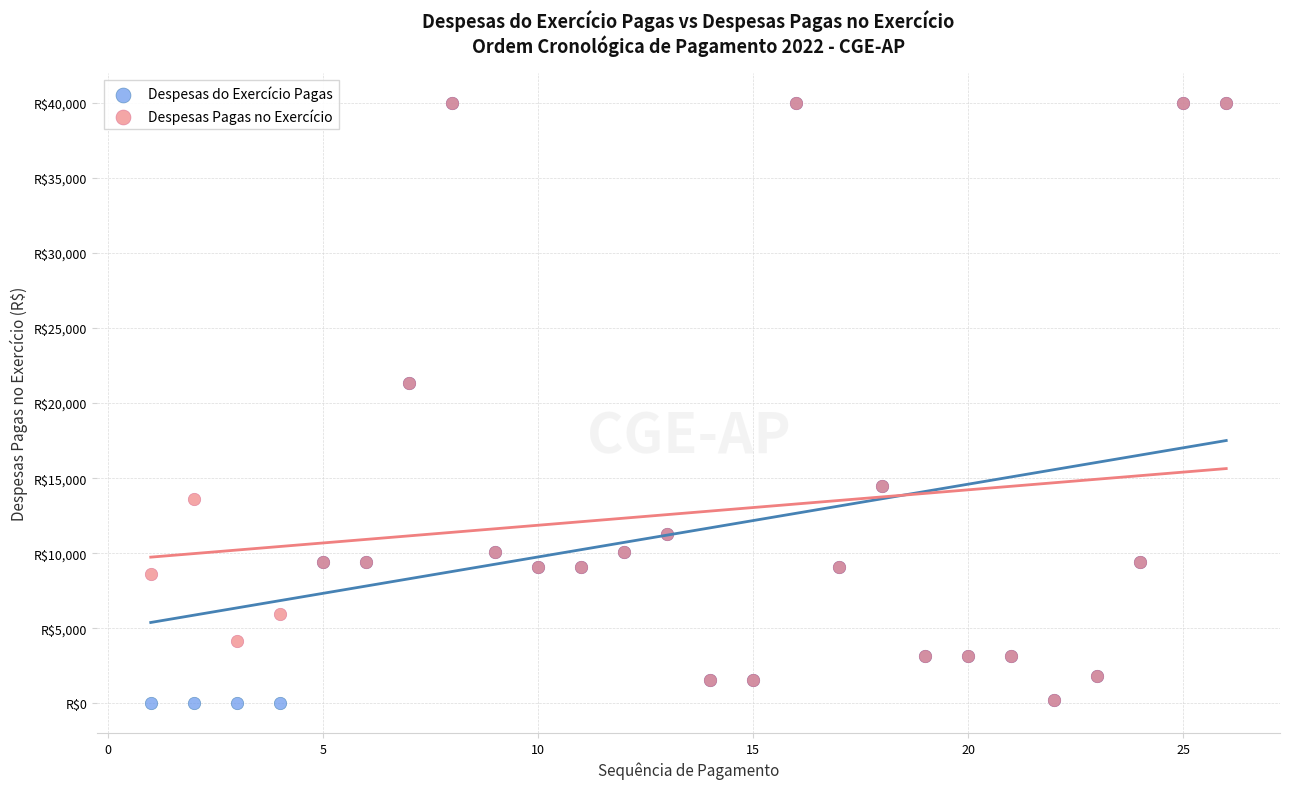

What are all the series names shown in the legend?

Despesas do Exercício Pagas, Despesas Pagas no Exercício